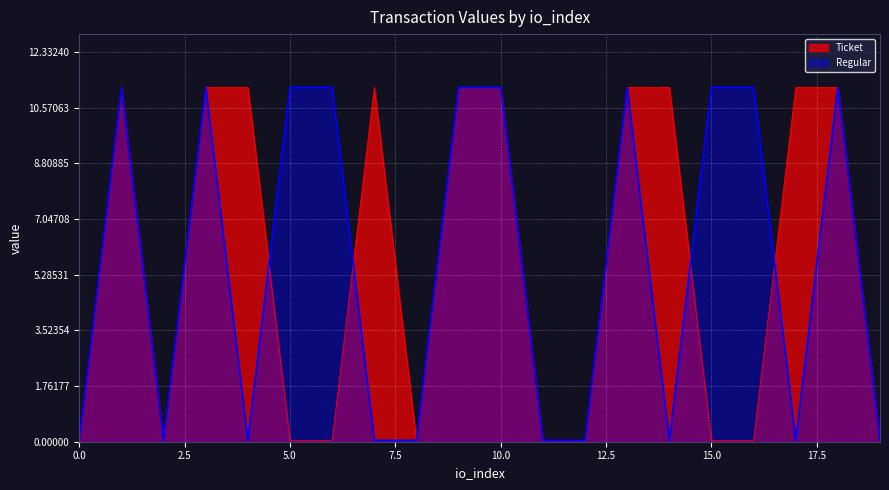

How many series are shown in this chart?

2